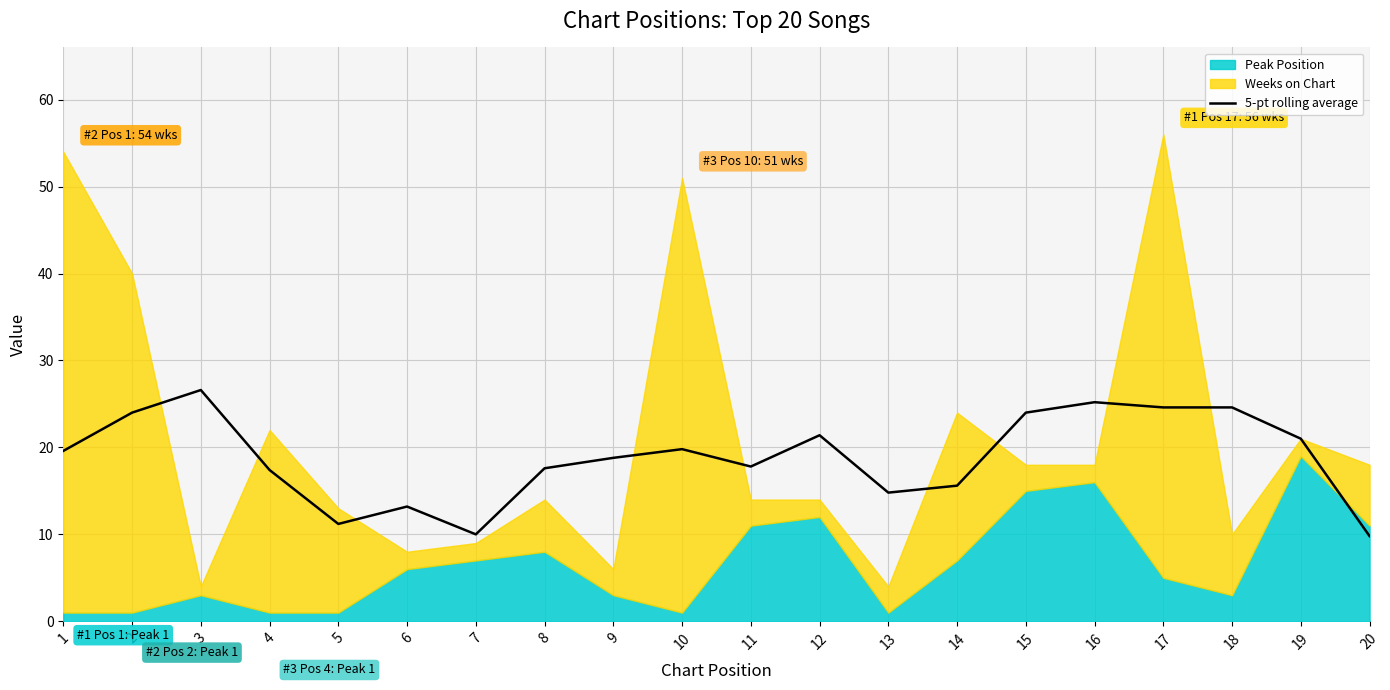

The value at 17 is 13.4. True or false?

False